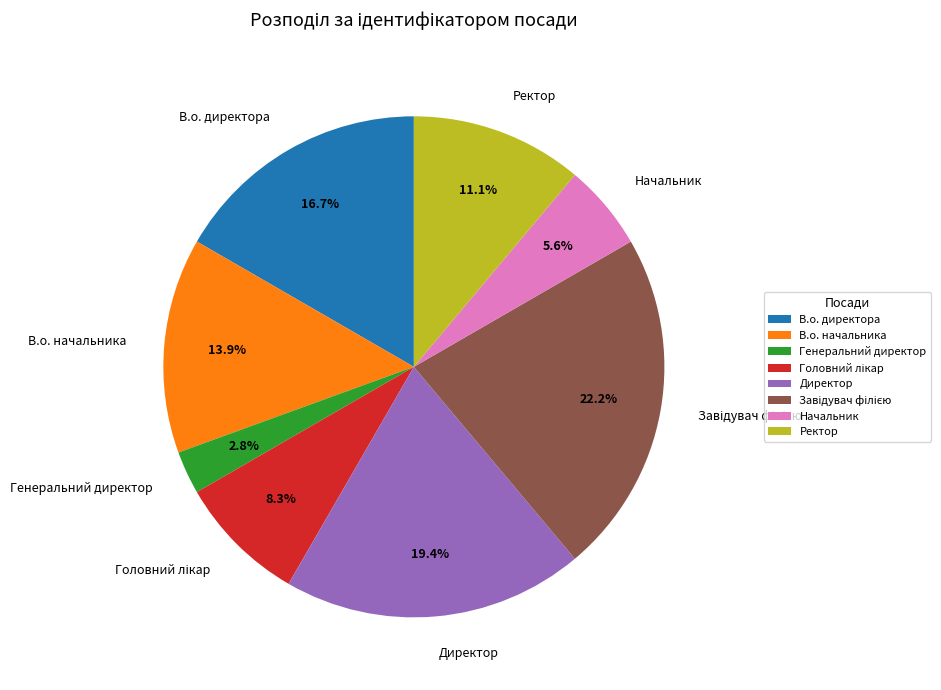

How much of the chart is everything except В.о. директора?

83.3%